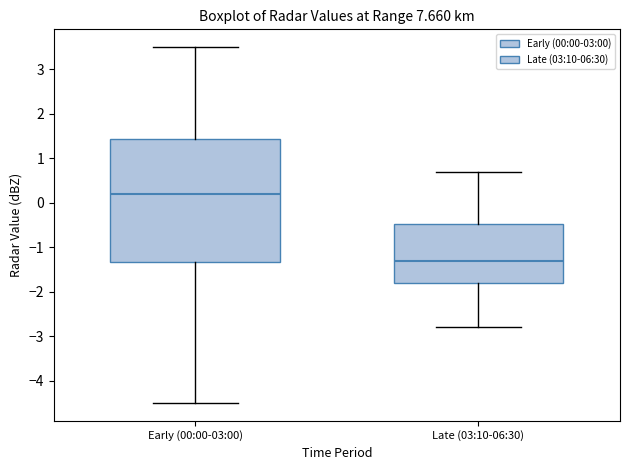

Which box has the highest median line?

Early (00:00-03:00)